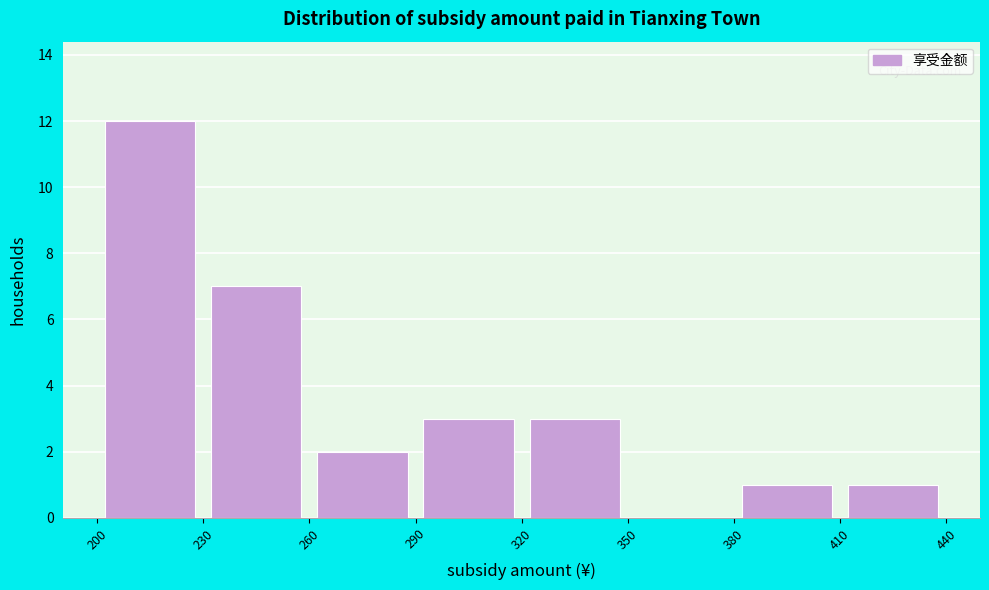

Which range on the x-axis has the tallest bar?

200 to 230